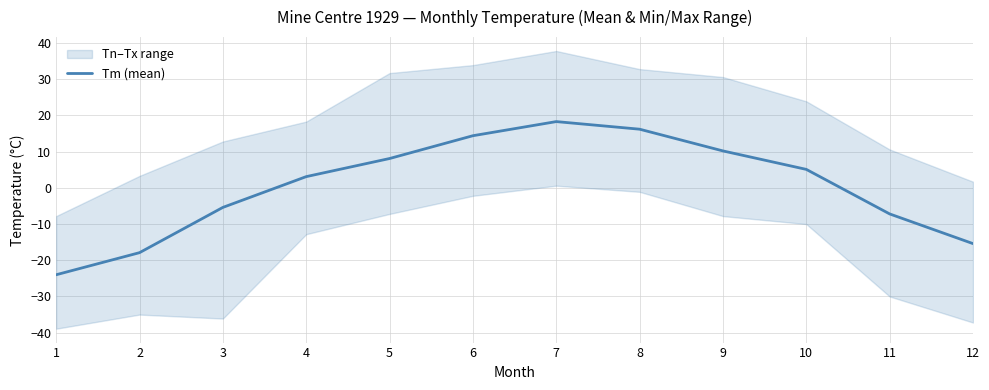

How many lines are shown in the chart?

1